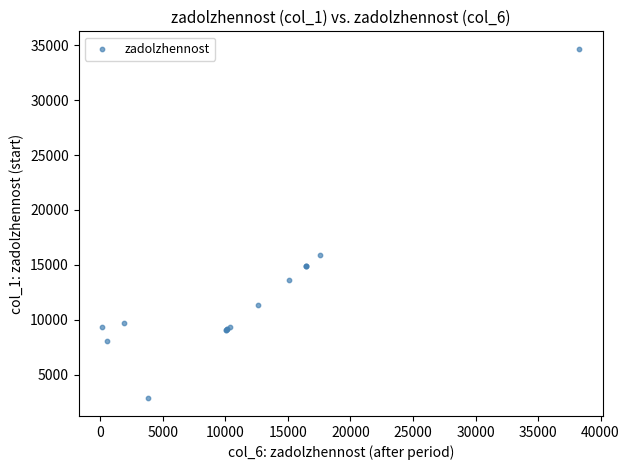

What Y value in the scatter plot is closest to 18756?

15884.6